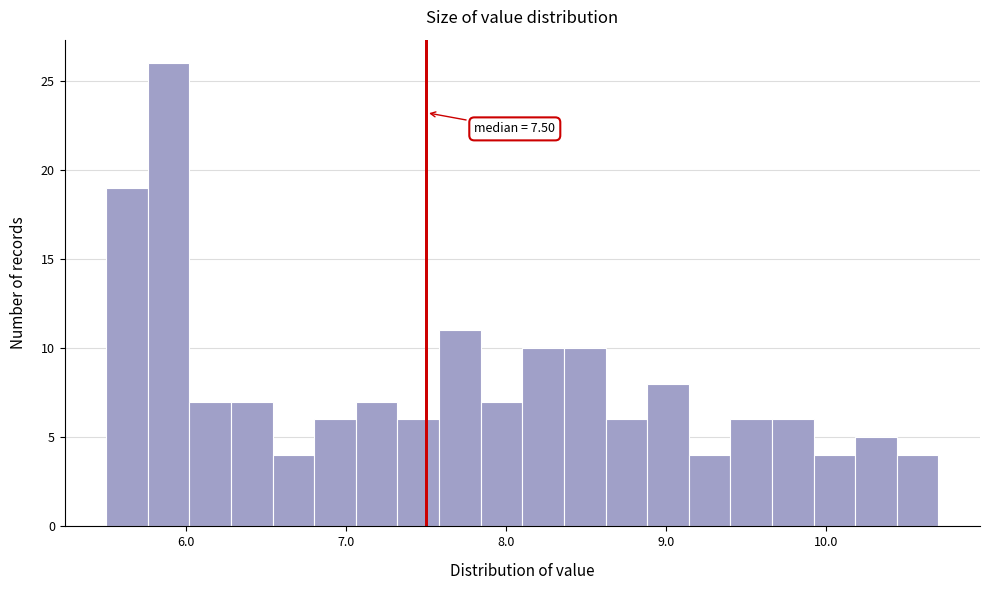

Around what value on the x-axis is the tallest bar? Give the approximate position of its centre, as read against the axis.

5.9